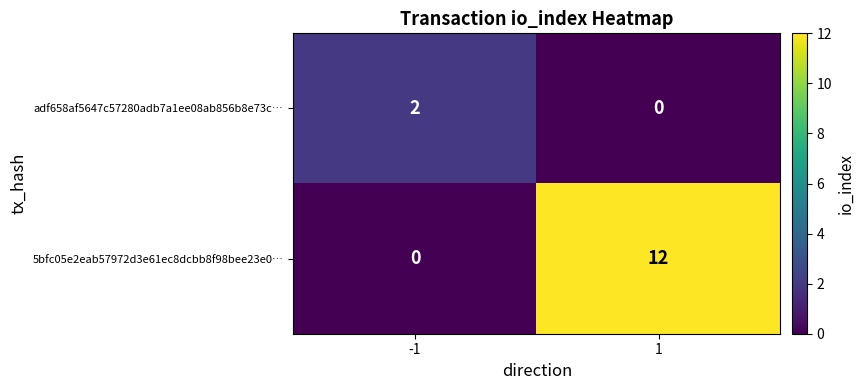

Which series has the largest total across all categories?

5bfc05e2eab57972d3e61ec8dcbb8f98bee23e0…